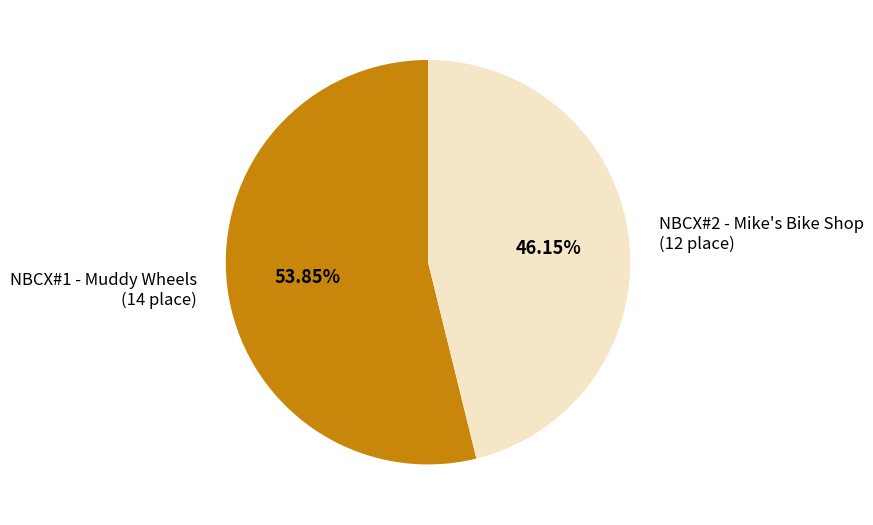

Which has a higher value, NBCX#2 - Mike's Bike Shop or NBCX#1 - Muddy Wheels?

NBCX#1 - Muddy Wheels